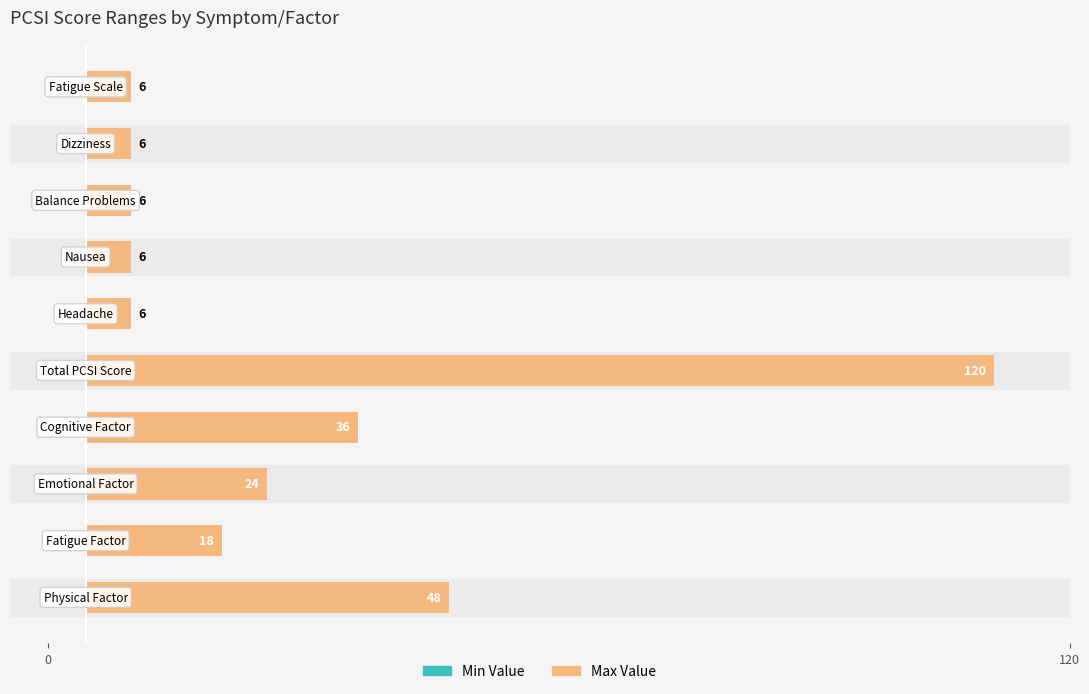

Are the bars horizontal?

Yes